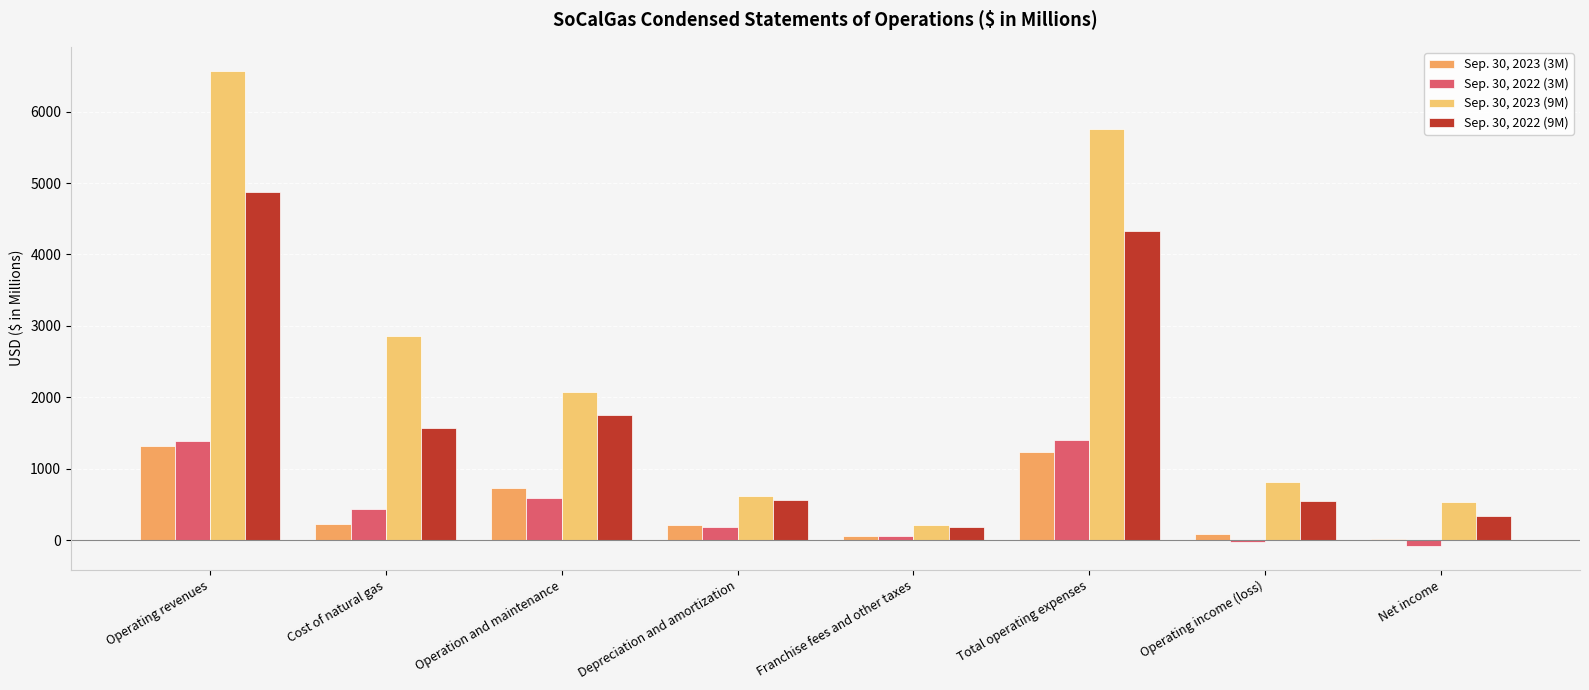

How many data points does each series have?

8